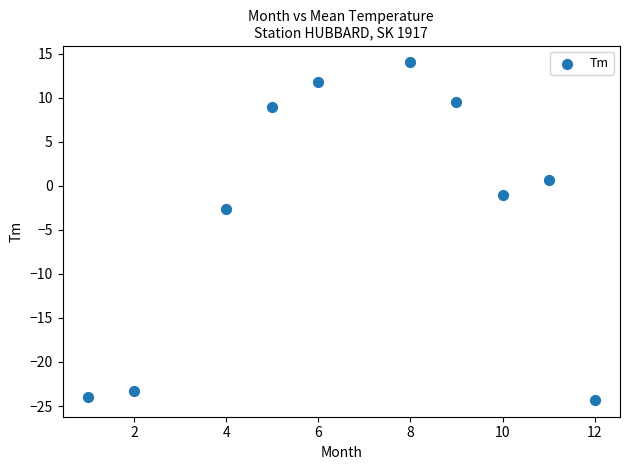

What Y value in the scatter plot is closest to -5?

-2.6